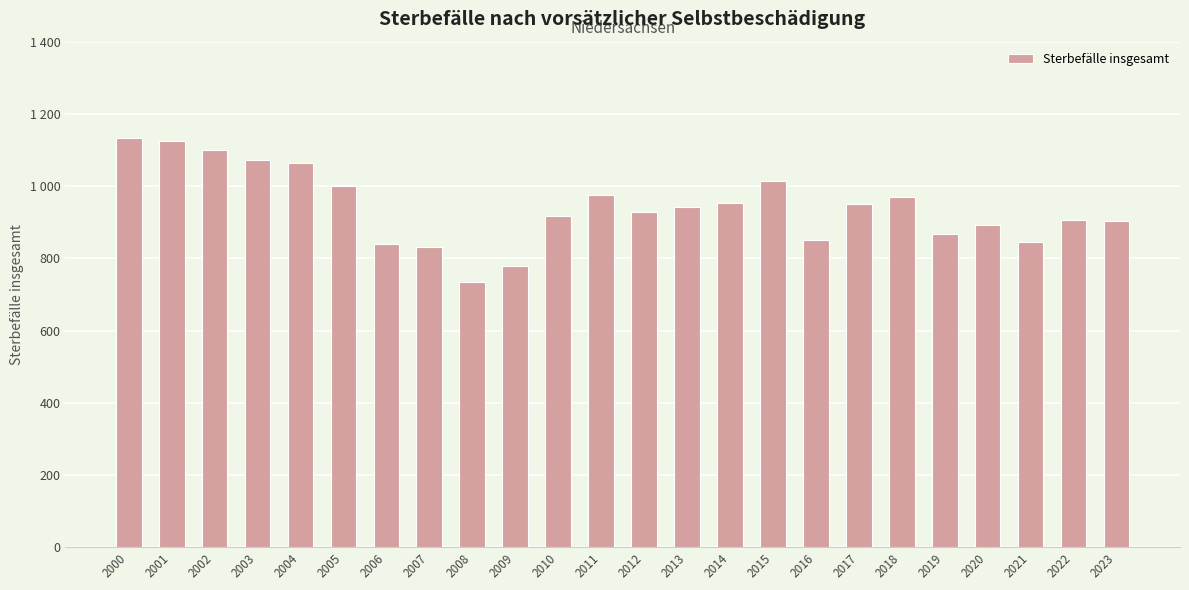

Are the bars horizontal?

No